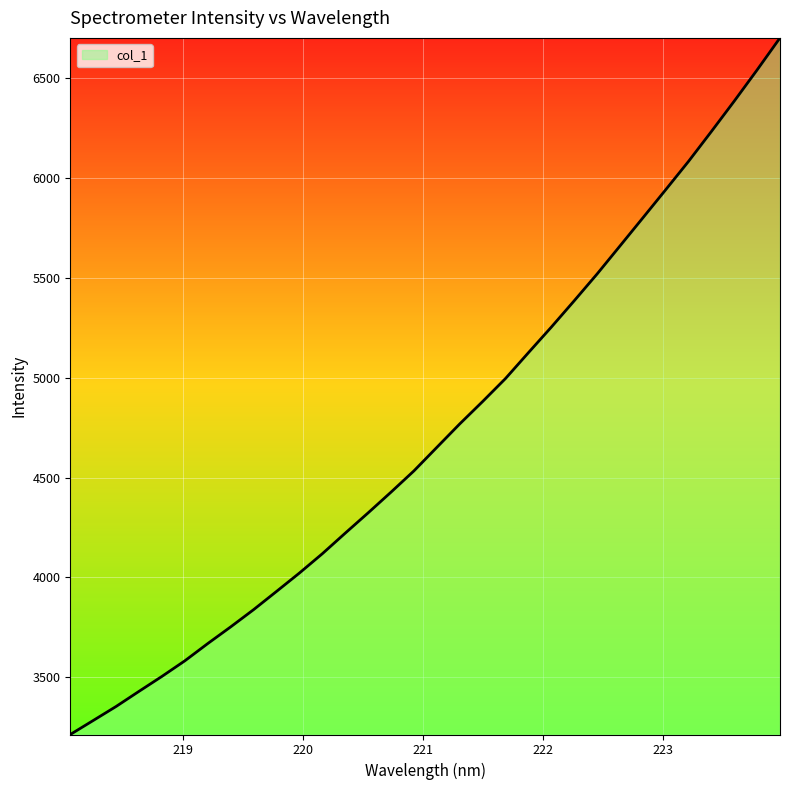

What is the smallest value displayed?

3214.3